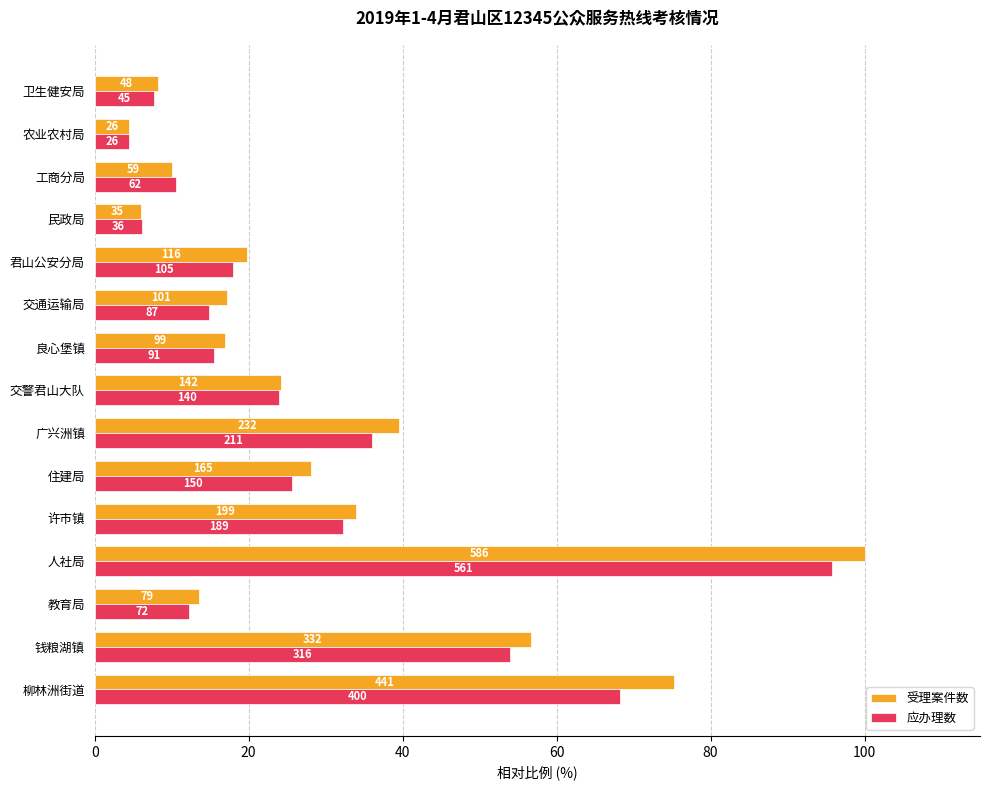

What are all the series names shown in the legend?

受理案件数, 应办理数